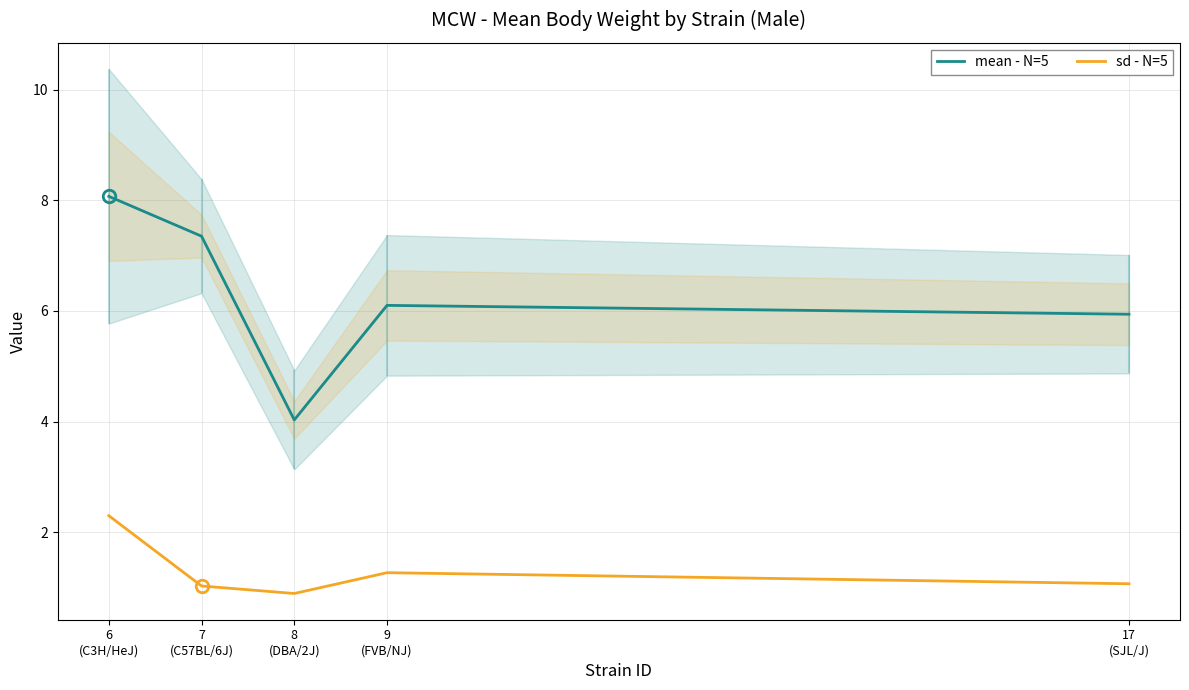

List the labels in order of sd - N=5 value, largest first.

6
(C3H/HeJ), 9
(FVB/NJ), 17
(SJL/J), 7
(C57BL/6J), 8
(DBA/2J)